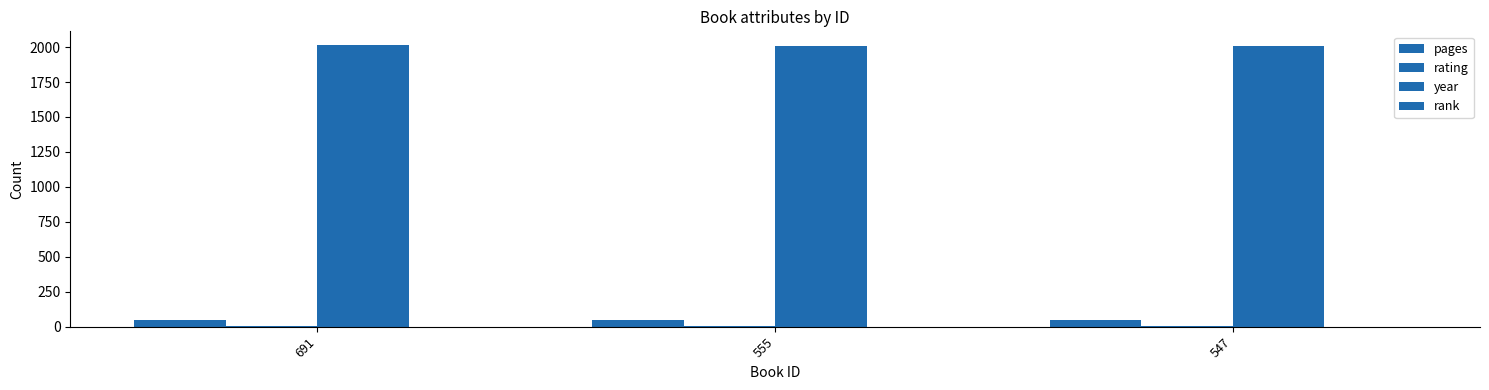

Reading left to right, transcribe all the data shown in this chart.

pages: 48	48	47
rating: 7	8	8
year: 2012	2010	2010
rank: 1	1	1